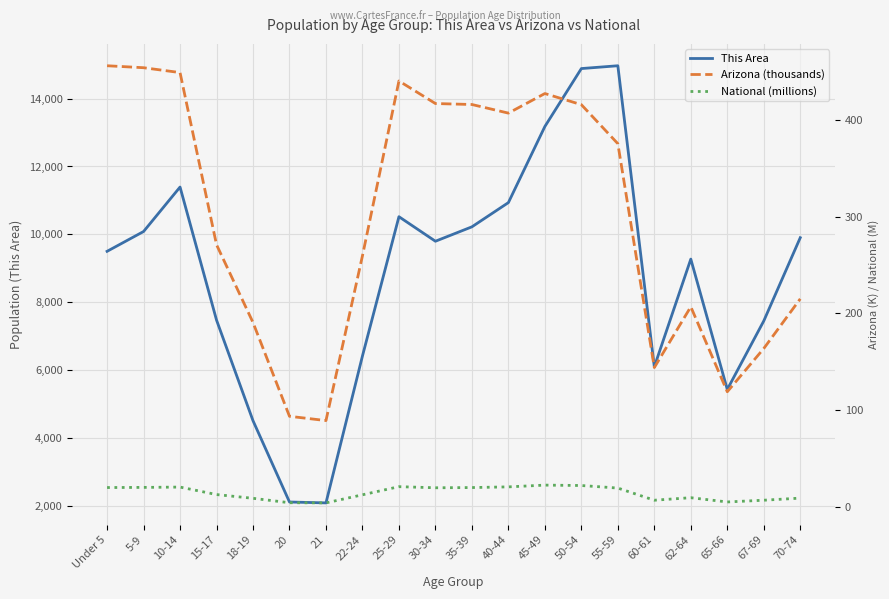

True or false: This Area has more than 2 interior local peaks.

True